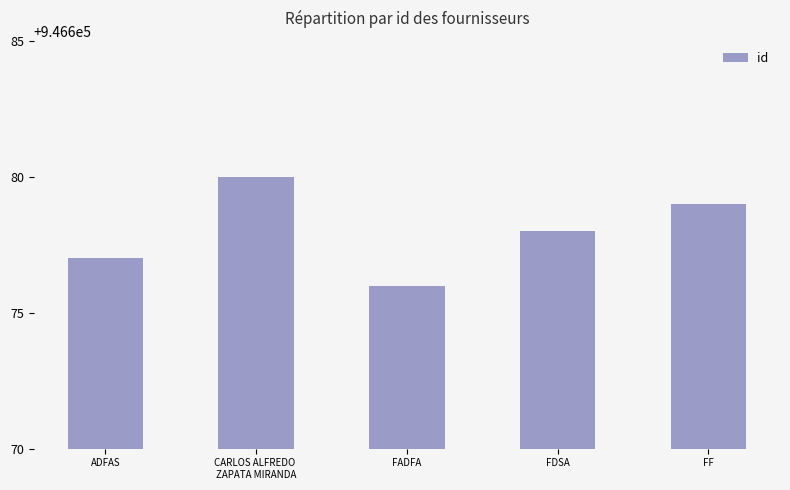

What is the difference between the values at ADFAS and CARLOS ALFREDO 
ZAPATA MIRANDA?

3